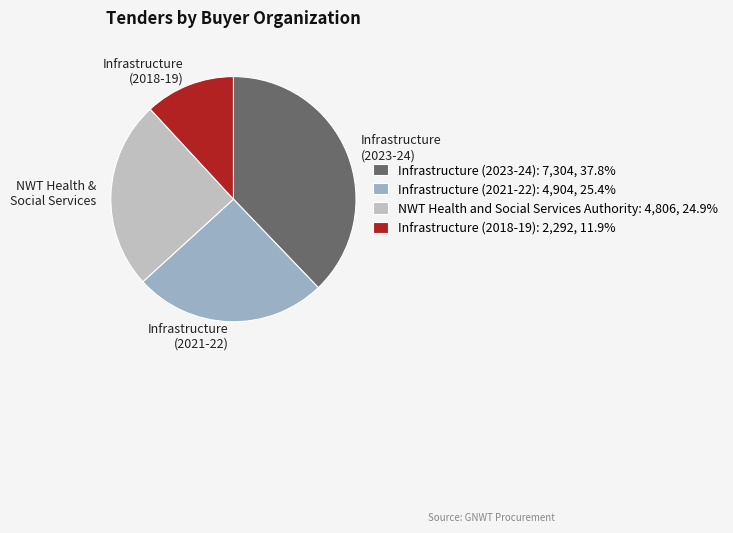

Is the sum of Infrastructure (2023-24) and NWT Health and Social Services Authority greater than half?

Yes